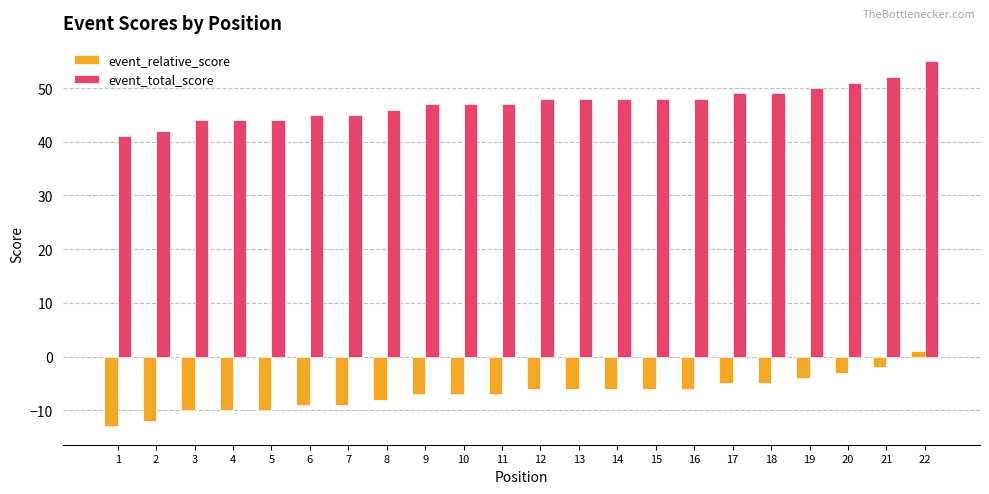

Which label corresponds to the largest value in the chart?

22